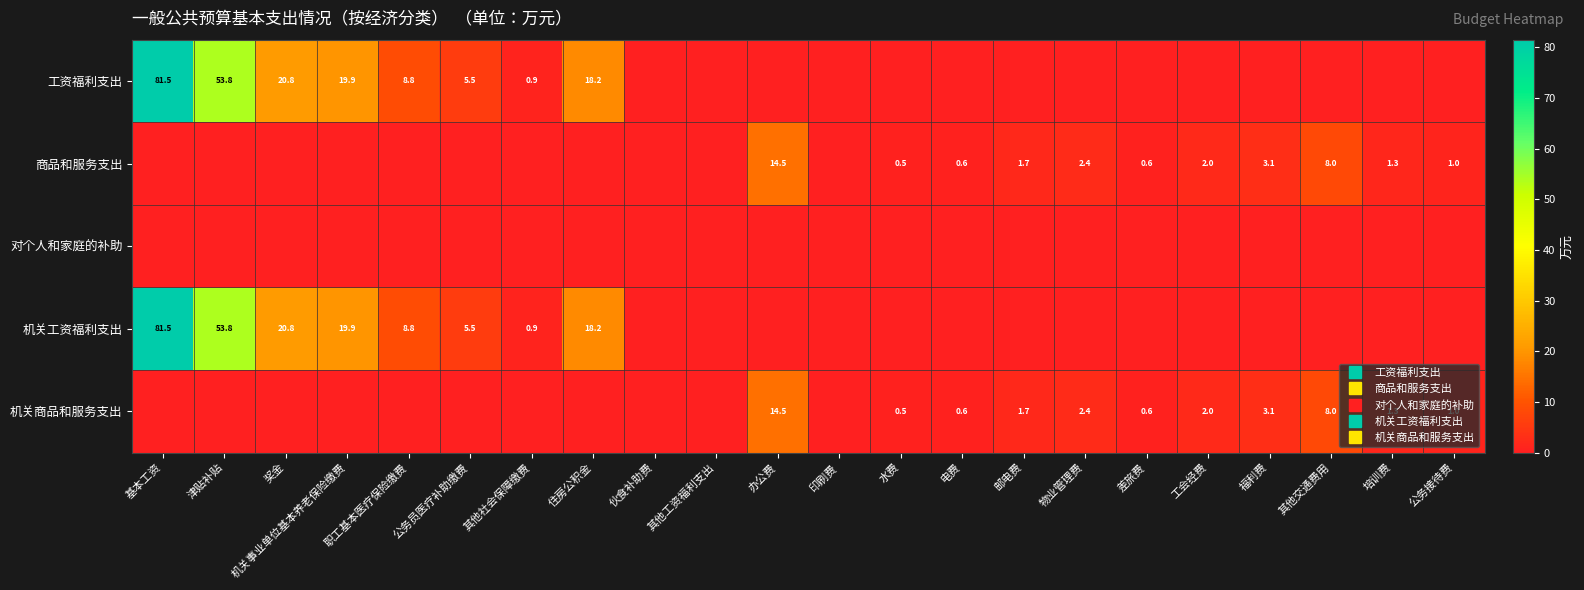

Which has a higher value, 伙食补助费 or 印刷费?

伙食补助费